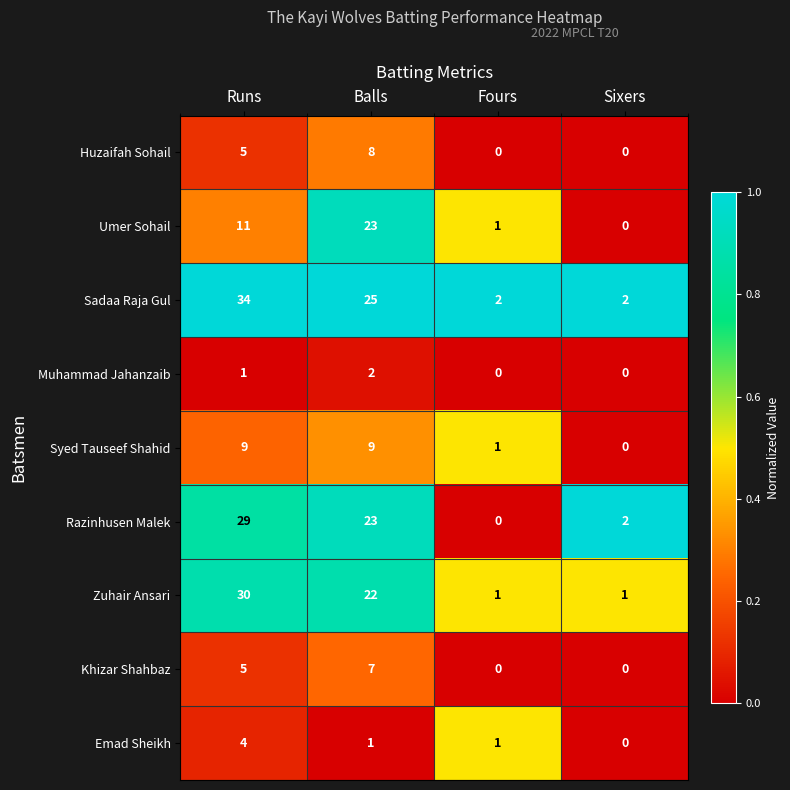

How many data points in Razinhusen Malek are less than 23?

2